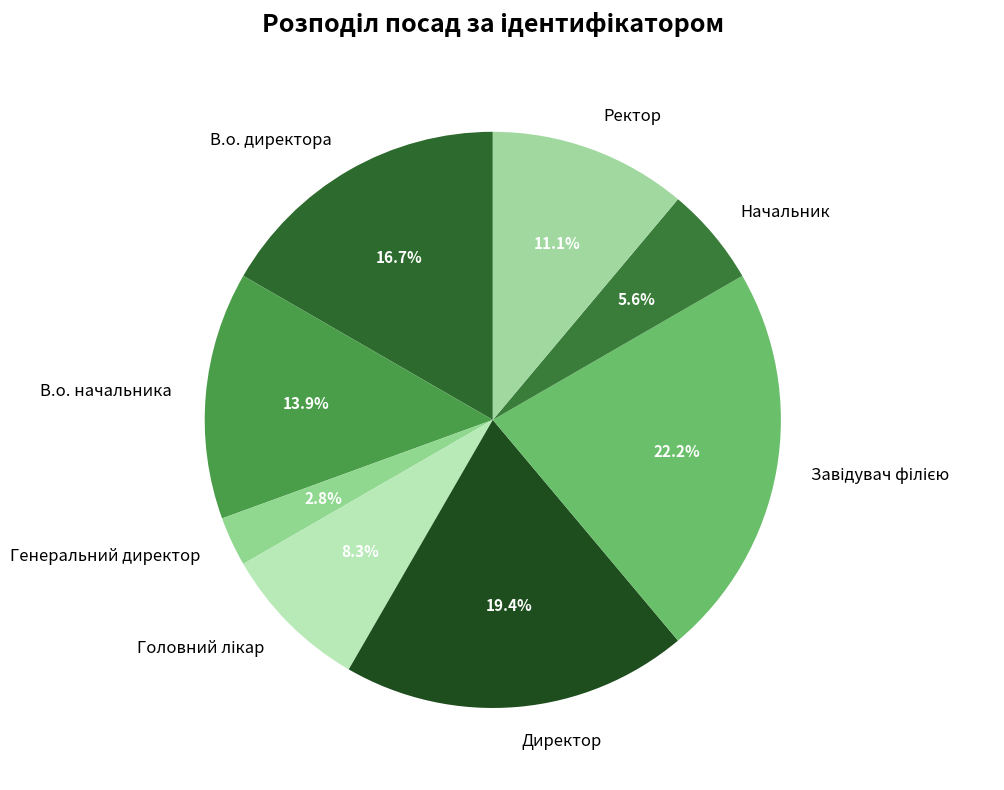

What is the smallest slice in the pie chart?

Генеральний директор